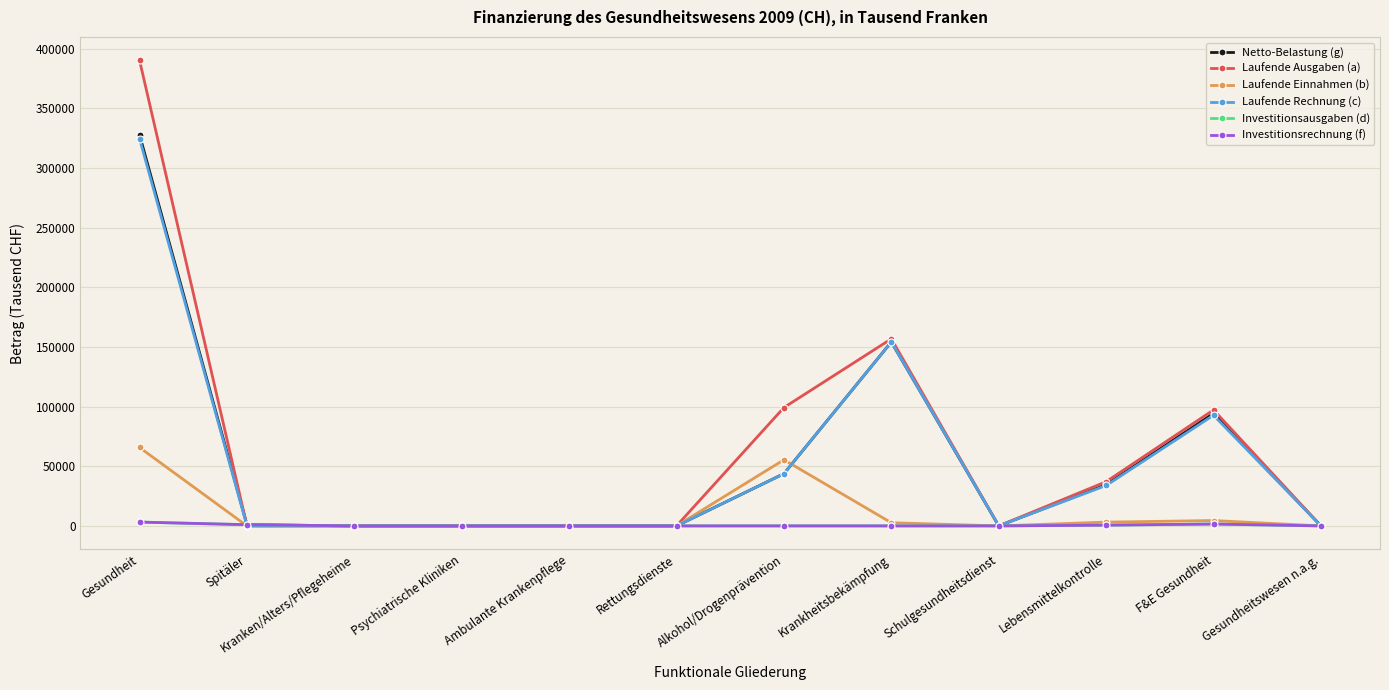

Is this an area chart (filled region under the line)?

No